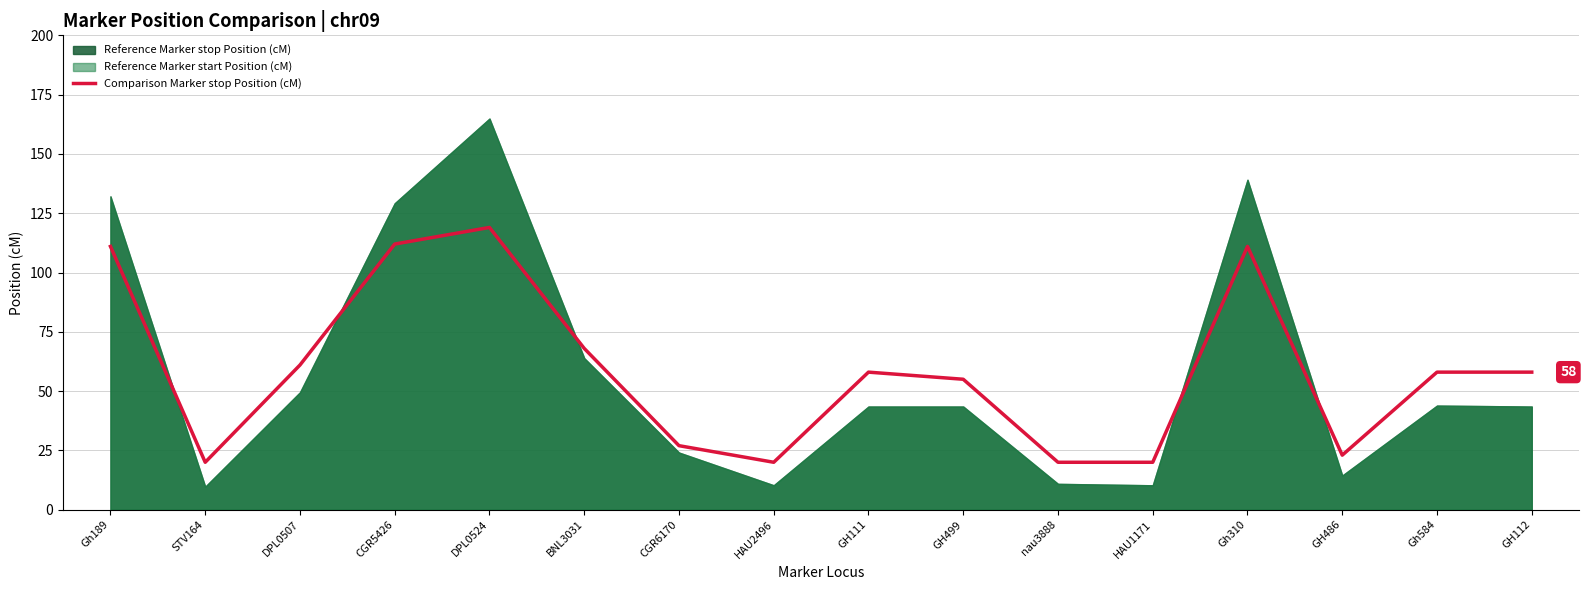

Where is the data nearest to the value 69?

BNL3031